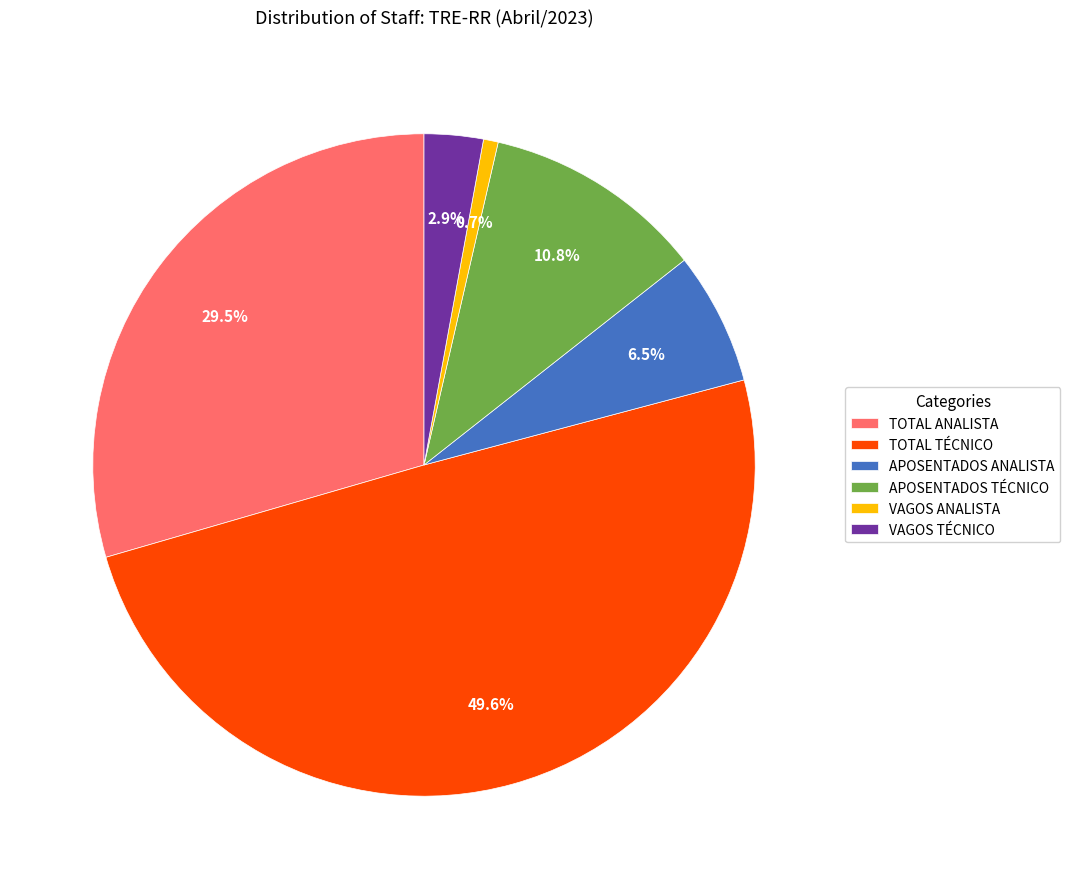

Which category has the biggest portion of the pie?

TOTAL TÉCNICO